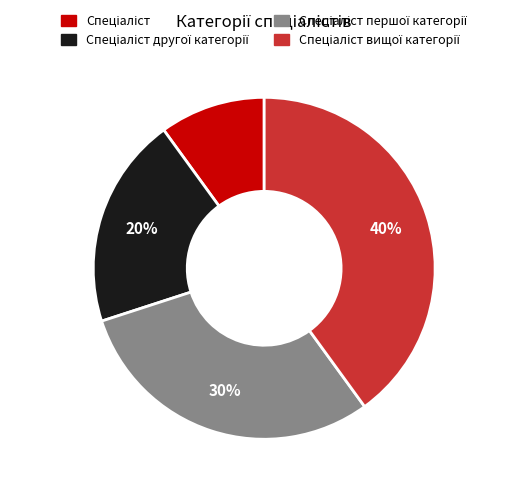

Is there a majority slice in this chart?

No